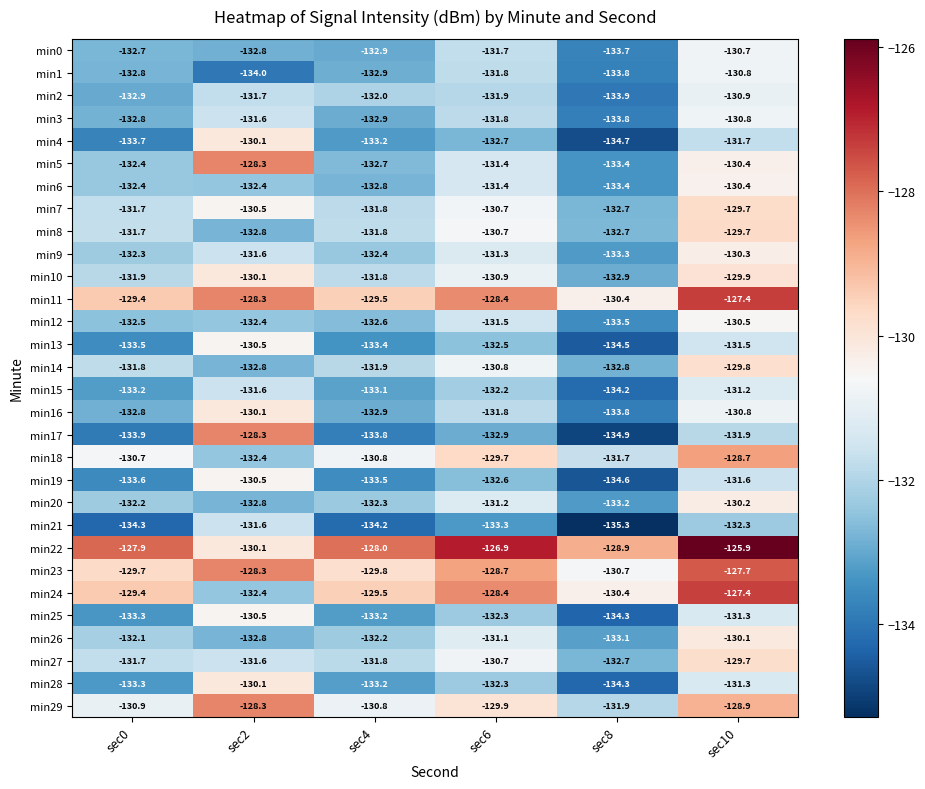

List the labels in order of min21 value, smallest first.

sec8, sec0, sec4, sec6, sec10, sec2